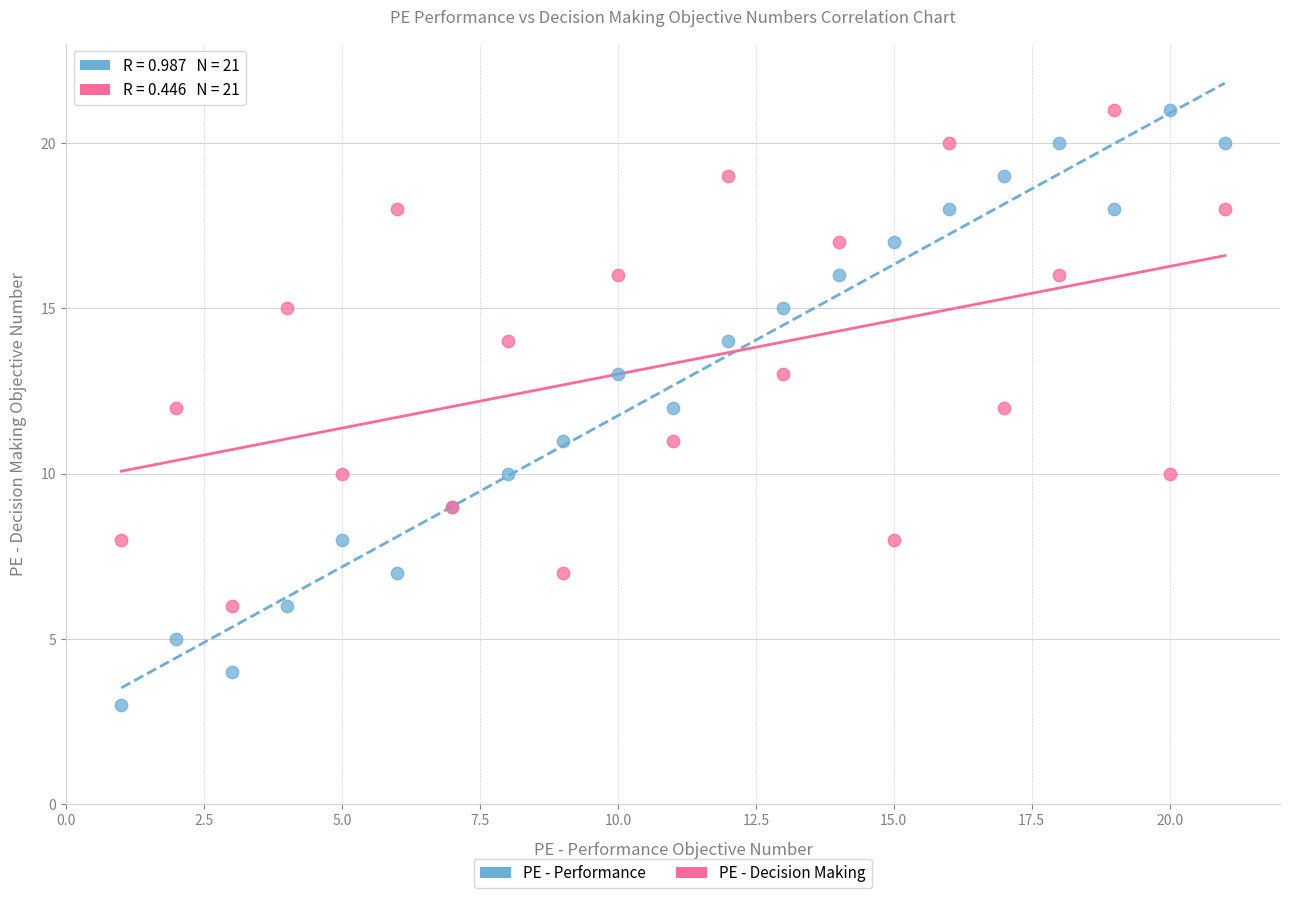

Which series reaches the minimum Y coordinate?

PE - Performance